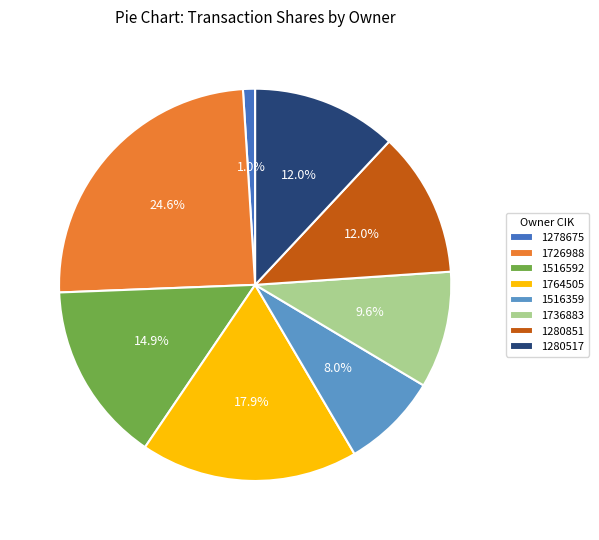

True or false: 1764505 accounts for 1% of the total.

False